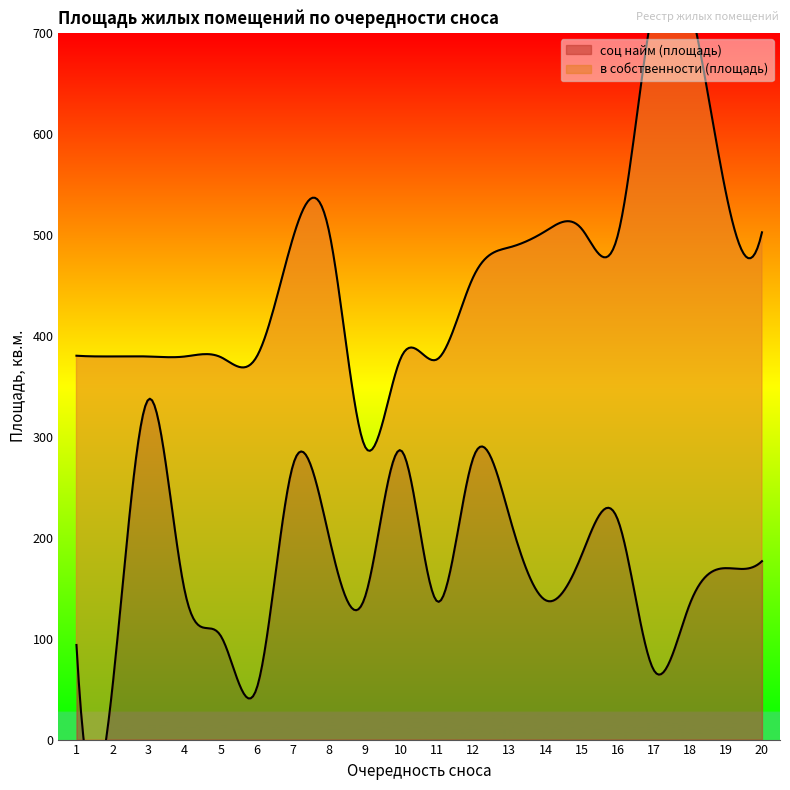

What is the difference between the в собственности (площадь) values at 4 and 3?

189.7